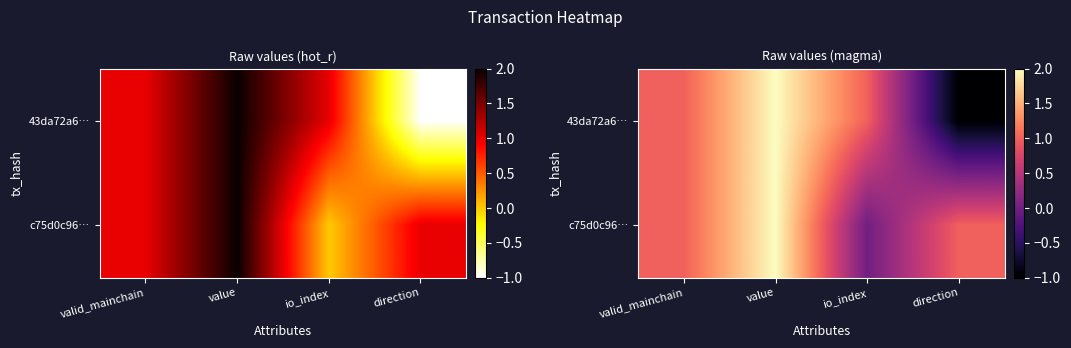

What is the sum of the 43da72a6… values at valid_mainchain and value?

3